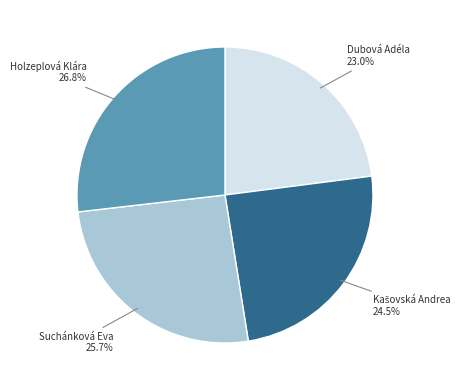

Does Dubová Adéla represent more than half of the total?

No